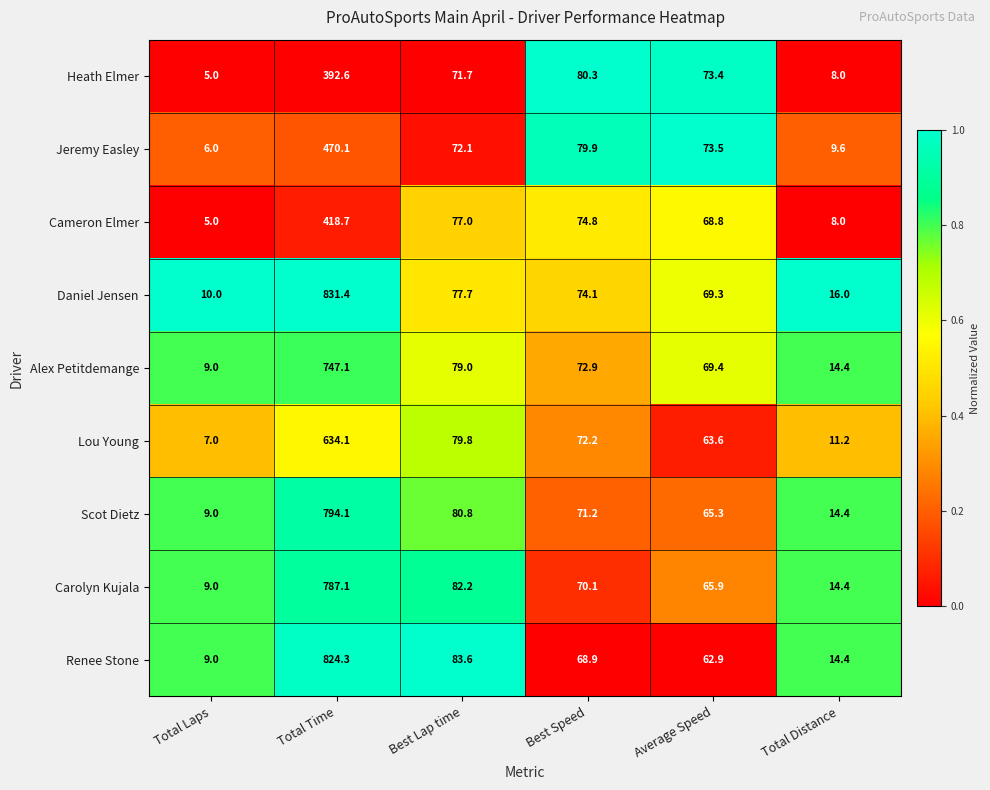

What is the sum of the Jeremy Easley values at Total Distance and Total Time?

479.7